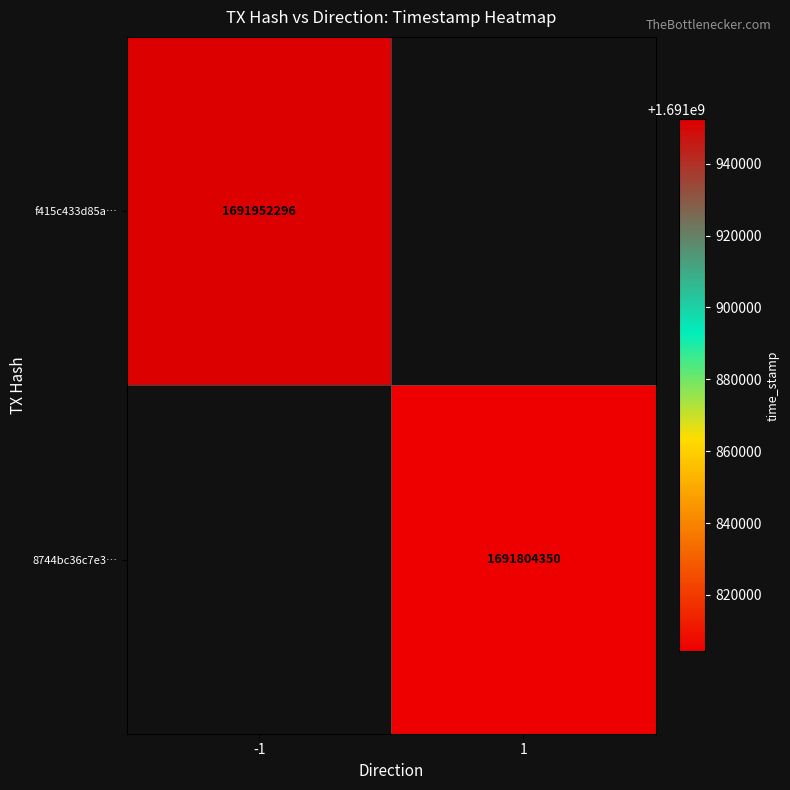

Is it true that f415c433d85a… equals 1691952296 at -1?

True